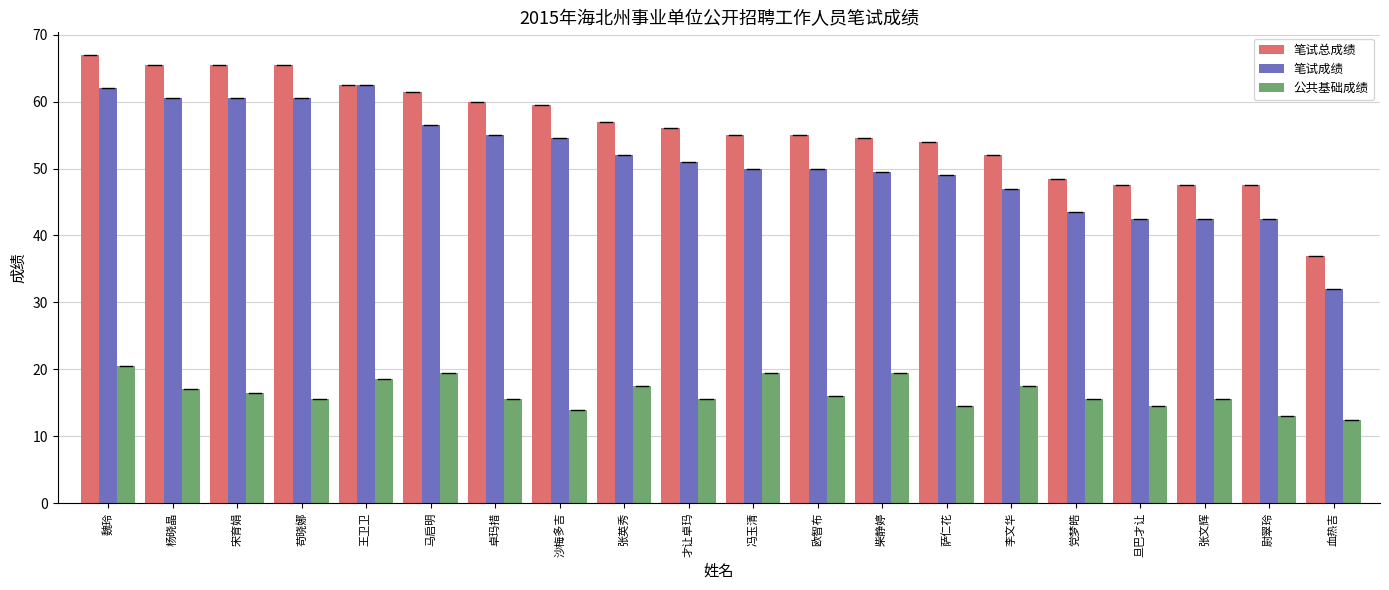

At 李文华, list the series in order from largest to smallest.

笔试总成绩, 笔试成绩, 公共基础成绩